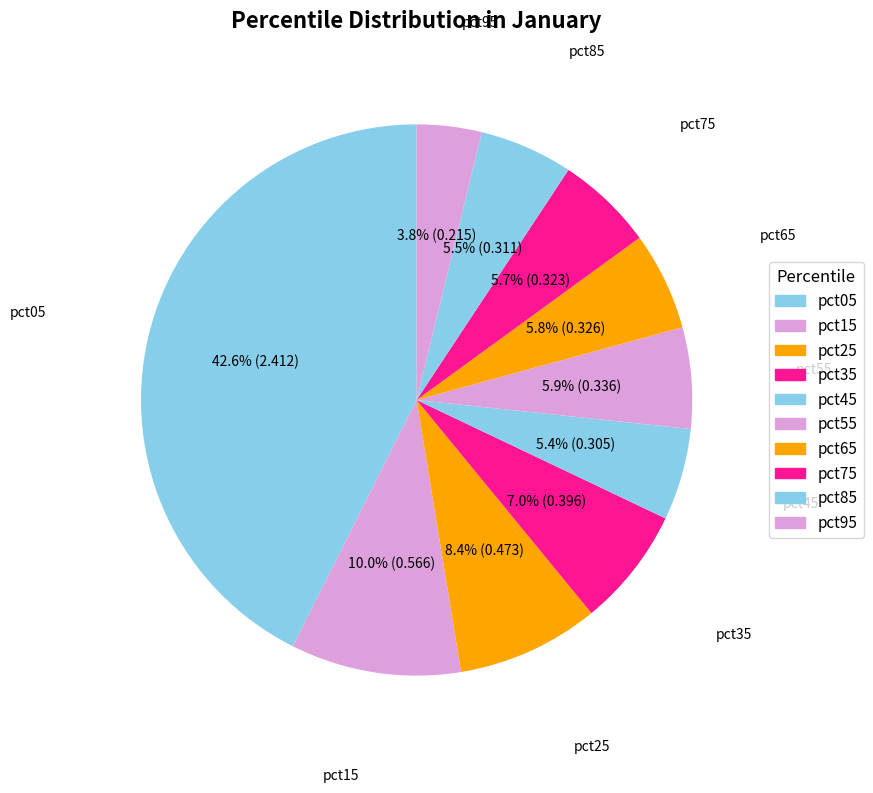

Which category has the biggest portion of the pie?

pct05